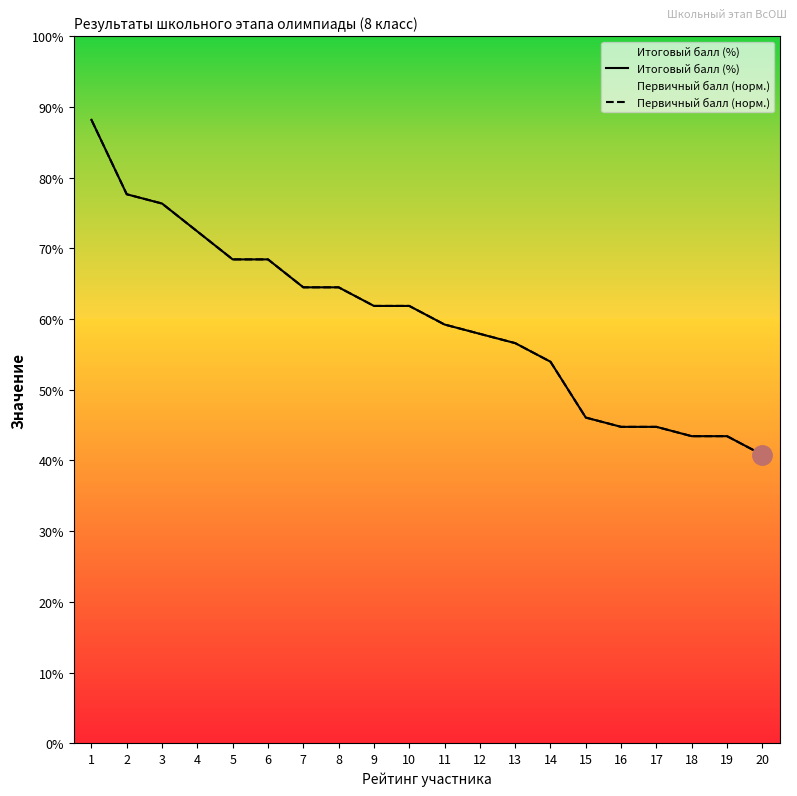

At which category does the chart reach its peak across all series?

1